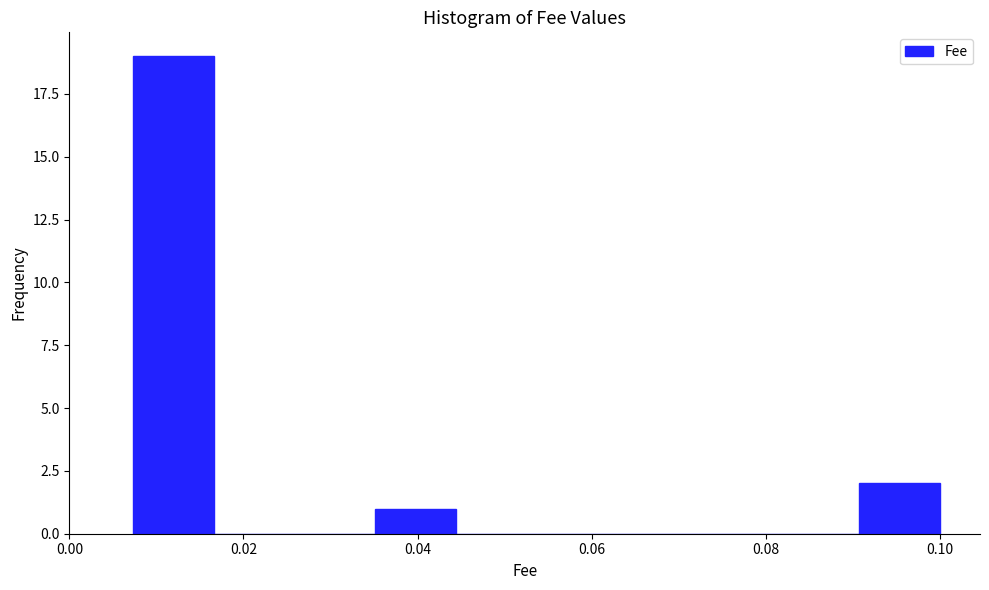

Which range on the x-axis has the tallest bar?

0.008 to 0.016